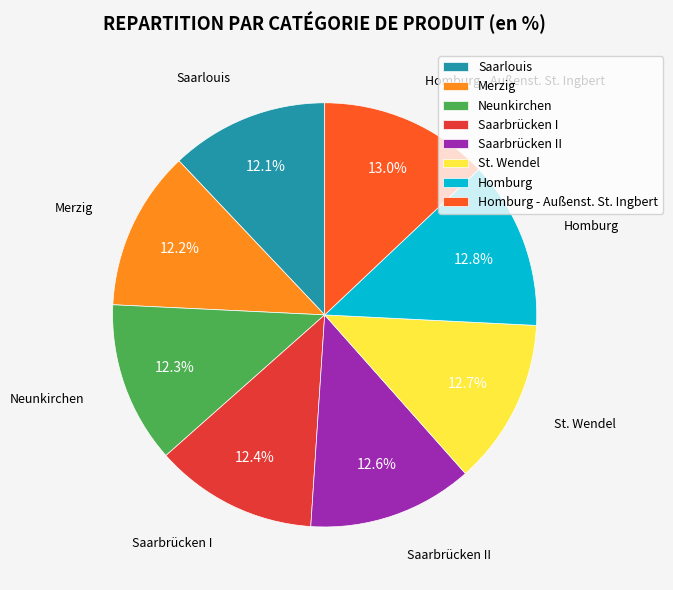

To the nearest percent, what is the combined percentage of Homburg - Außenst. St. Ingbert and Homburg?

26%